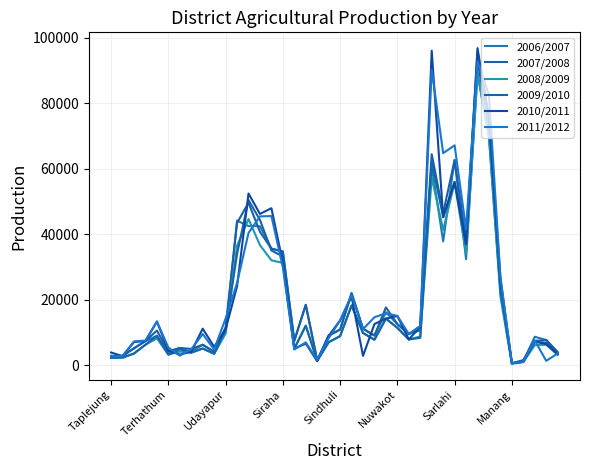

True or false: 2009/2010 and 2010/2011 intersect in this chart.

True